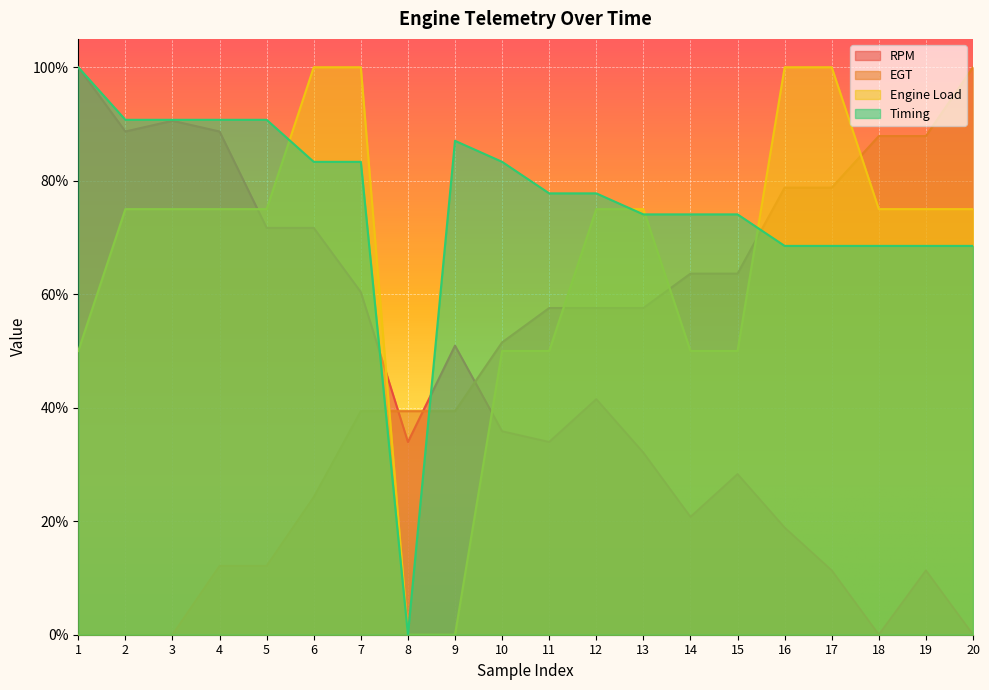

Reading left to right, list all the values displayed in this chart.

RPM: 1=1.0	2=0.9	3=0.9	4=0.9	5=0.7	6=0.7	7=0.6	8=0.3	9=0.5	10=0.4	11=0.3	12=0.4	13=0.3	14=0.2	15=0.3	16=0.2	17=0.1	18=0.0	19=0.1	20=0.0
EGT: 1=0.0	2=0.0	3=0.0	4=0.1	5=0.1	6=0.2	7=0.4	8=0.4	9=0.4	10=0.5	11=0.6	12=0.6	13=0.6	14=0.6	15=0.6	16=0.8	17=0.8	18=0.9	19=0.9	20=1.0
Engine Load: 1=0.5	2=0.8	3=0.8	4=0.8	5=0.8	6=1.0	7=1.0	8=0.0	9=0.0	10=0.5	11=0.5	12=0.8	13=0.8	14=0.5	15=0.5	16=1.0	17=1.0	18=0.8	19=0.8	20=0.8
Timing: 1=1.0	2=0.9	3=0.9	4=0.9	5=0.9	6=0.8	7=0.8	8=0.0	9=0.9	10=0.8	11=0.8	12=0.8	13=0.7	14=0.7	15=0.7	16=0.7	17=0.7	18=0.7	19=0.7	20=0.7